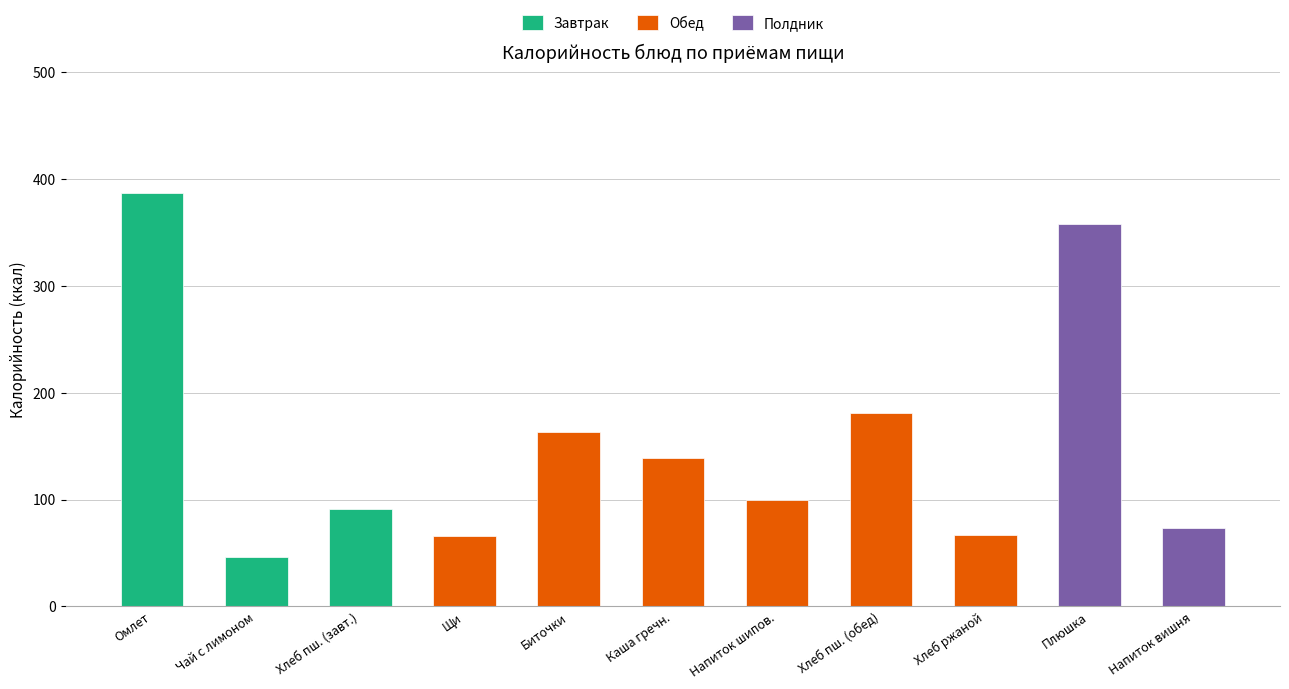

How many values in Обед are above zero?

6